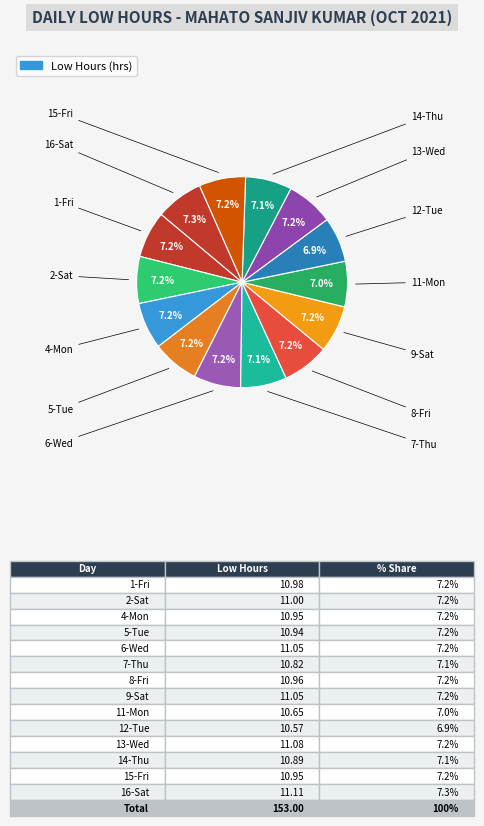

Which category has the biggest portion of the pie?

16-Sat